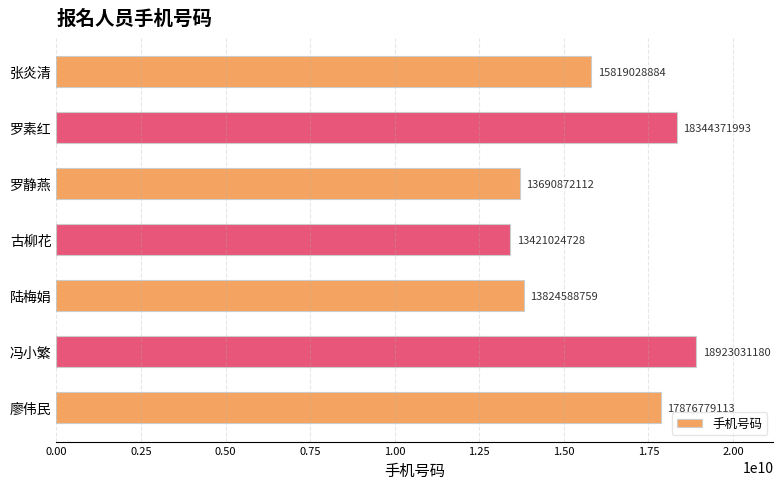

List the labels in order of value, largest first.

冯小繁, 罗素红, 廖伟民, 张炎清, 陆梅娟, 罗静燕, 古柳花